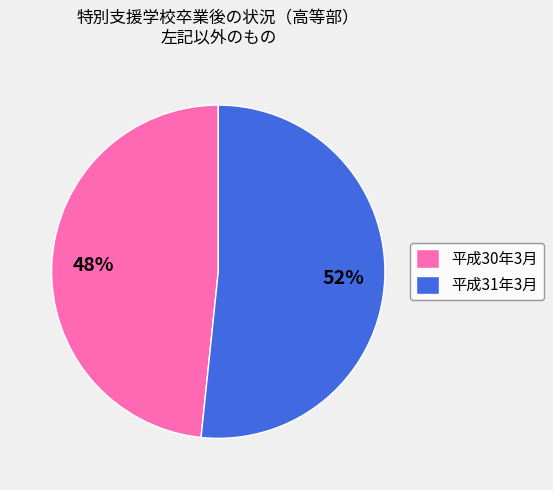

Approximately how many times larger is the value at 平成30年3月 compared to 平成31年3月?

0.9